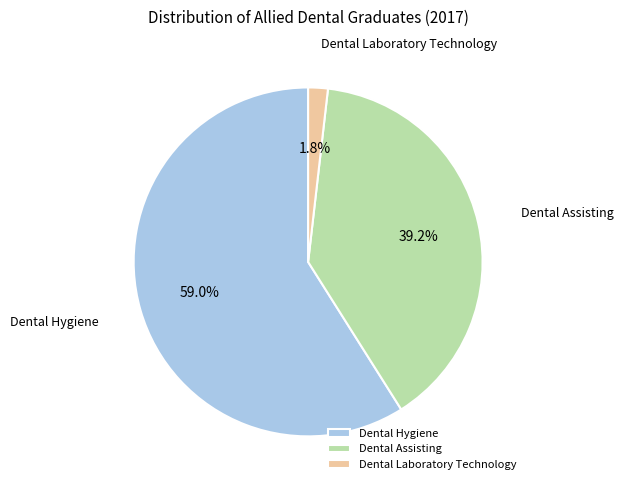

Which slice is the largest?

Dental Hygiene